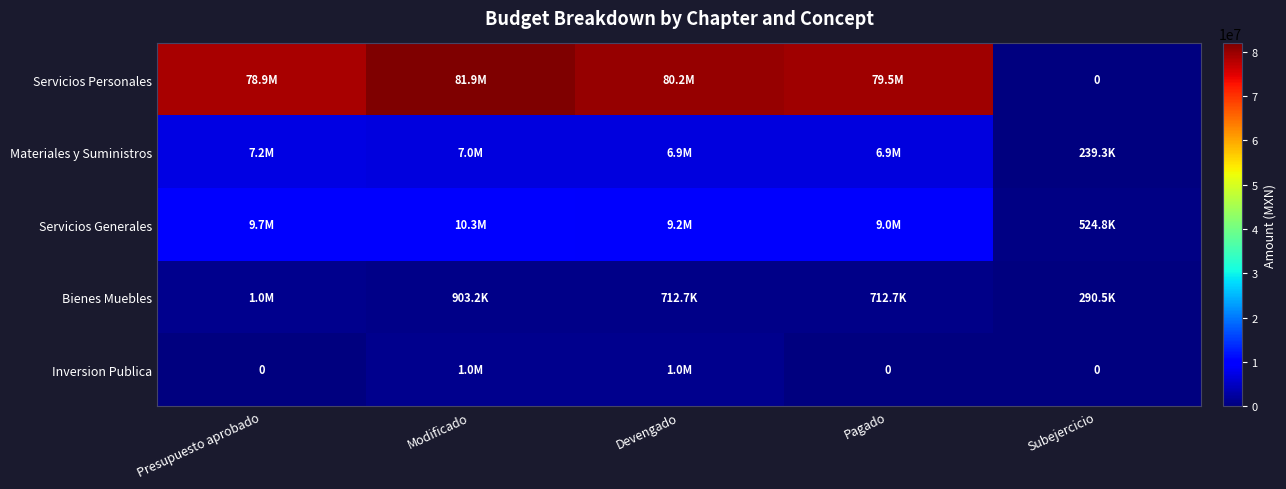

Rank the categories by Servicios Personales value from highest to lowest.

Modificado, Devengado, Pagado, Presupuesto aprobado, Subejercicio